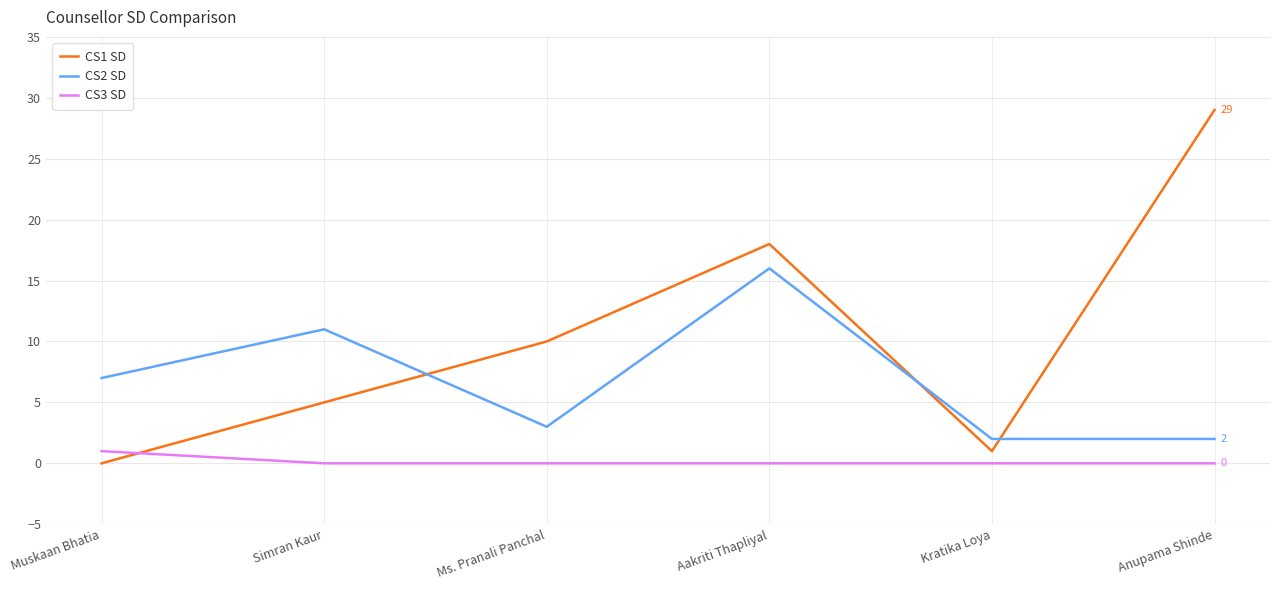

Which series changed the most between Aakriti Thapliyal and Anupama Shinde?

CS2 SD